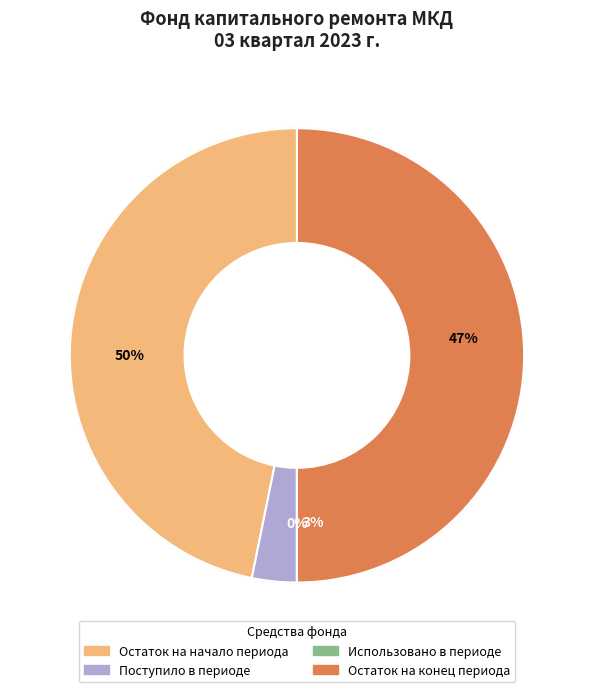

Which has a higher value, Использовано or Поступило?

Поступило